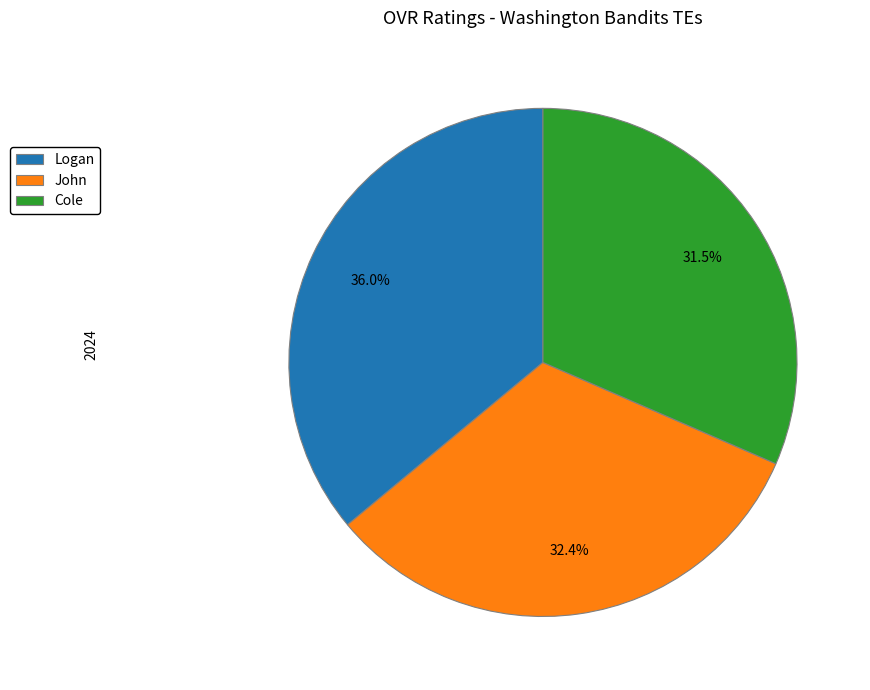

To the nearest percent, what percentage of the pie is John?

32%